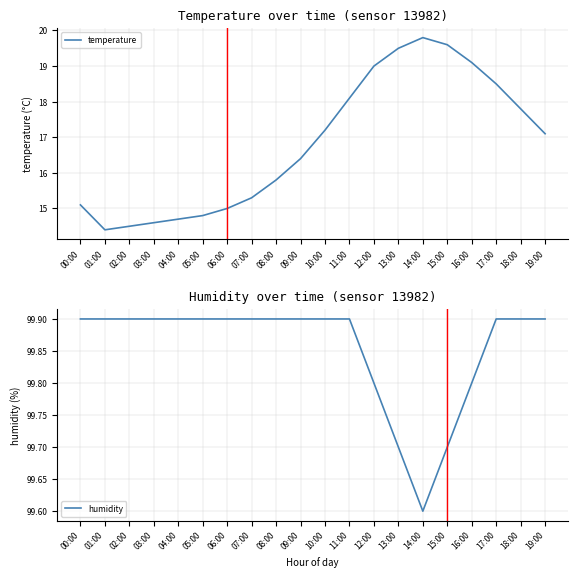

What is the label of the 16th point from the right?

04:00